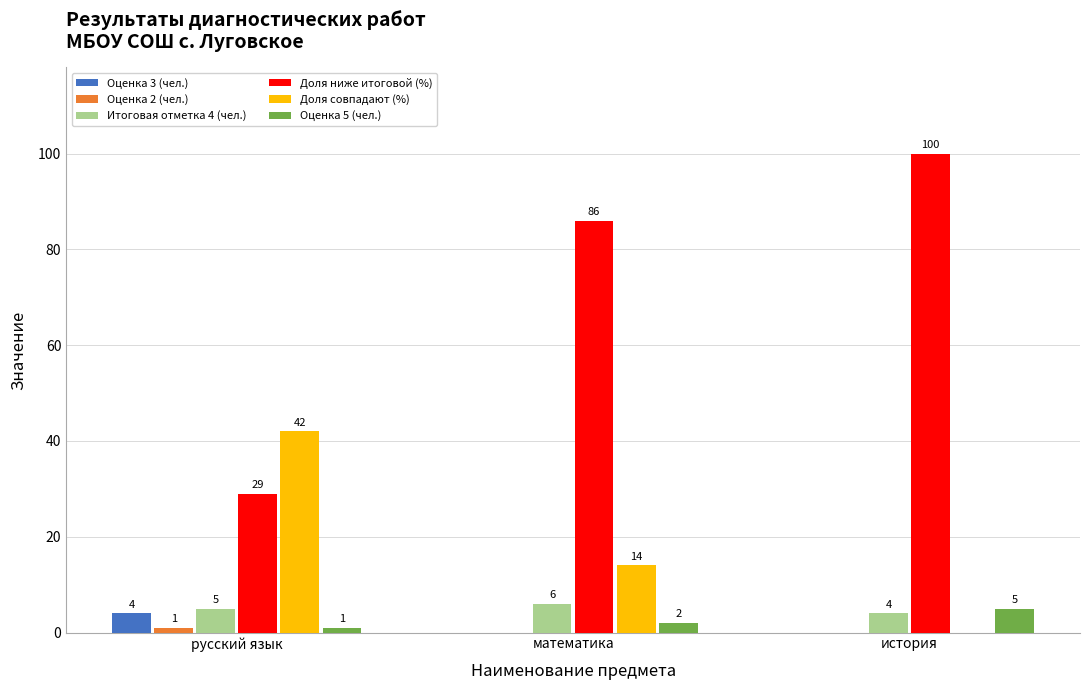

How many data points in Оценка 3 (чел.) are above 0?

1